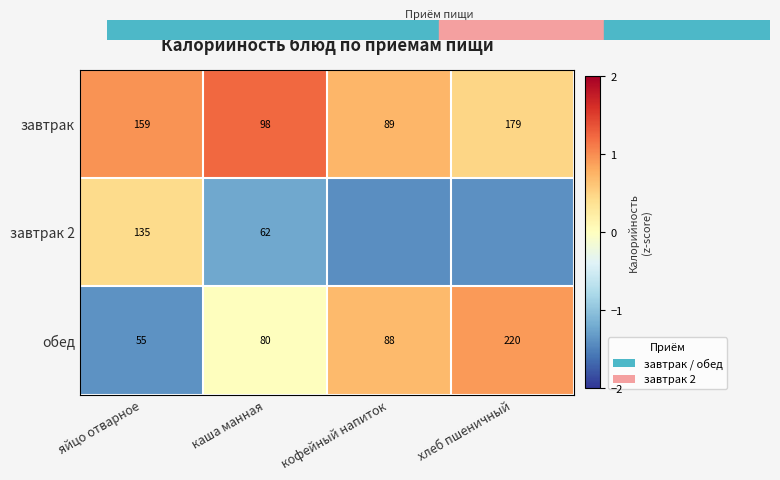

What is the spread (max minus min) of values at яйцо отварное?

104.0